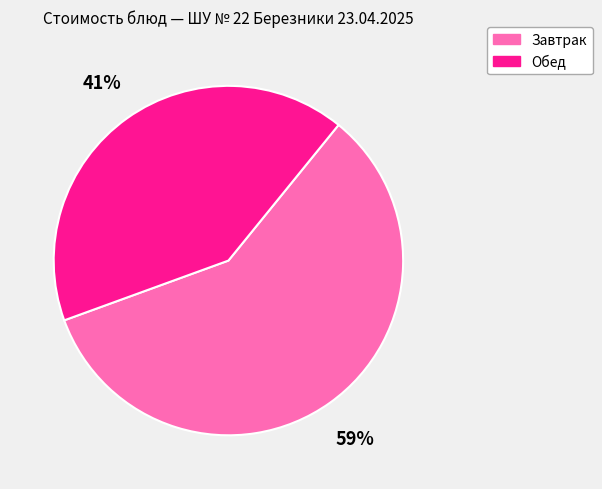

How many segments does this pie chart have?

2